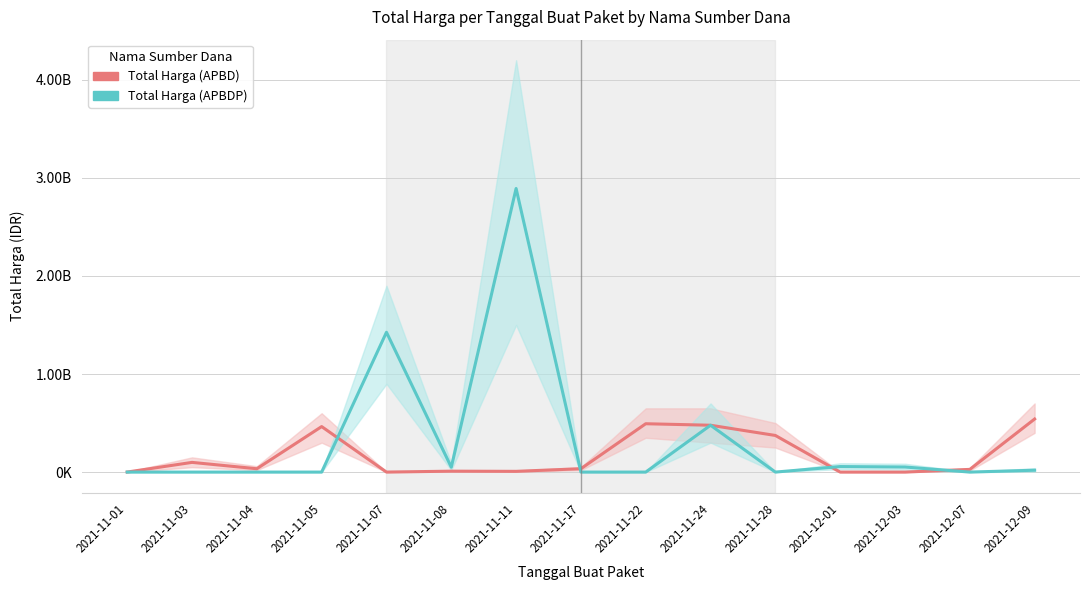

Where is the first local minimum for Total Harga (APBD)?

2021-11-04